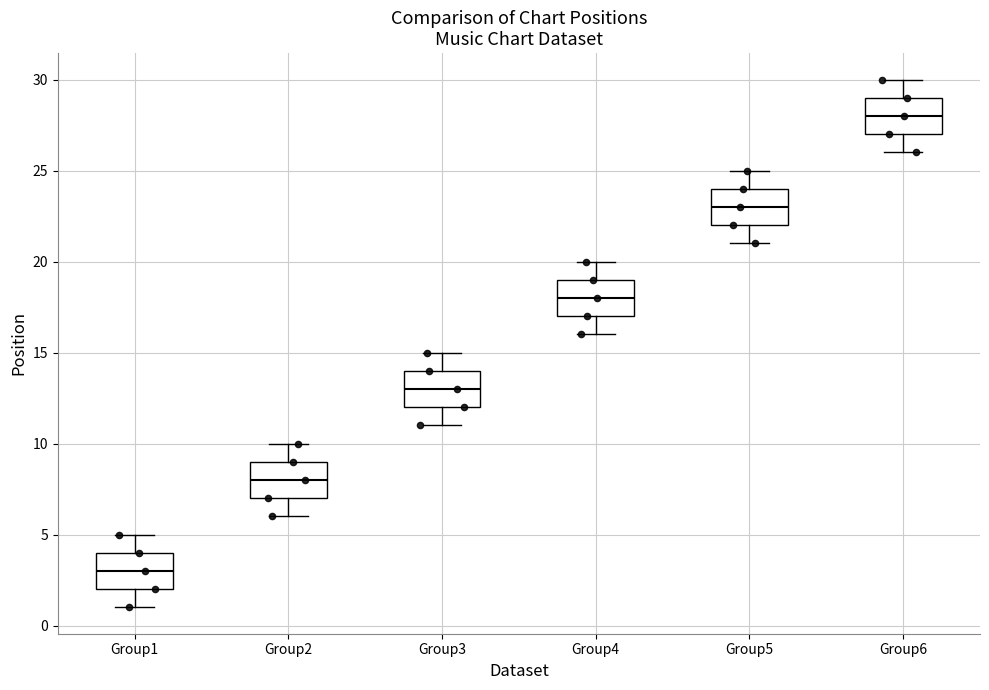

Which box's median line is the lowest?

Group1